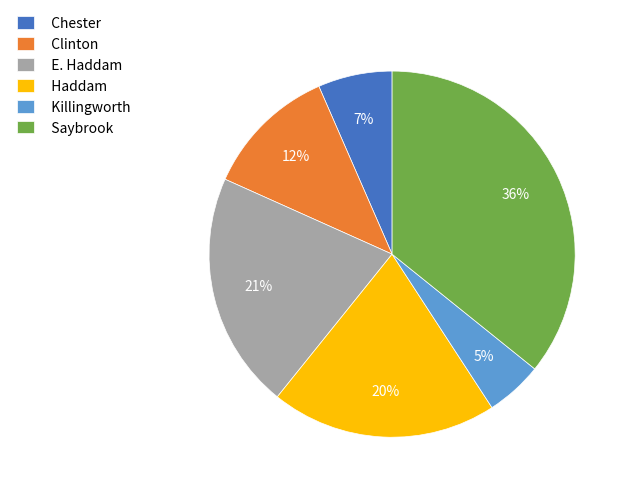

Is the sum of Clinton and Haddam greater than half?

No